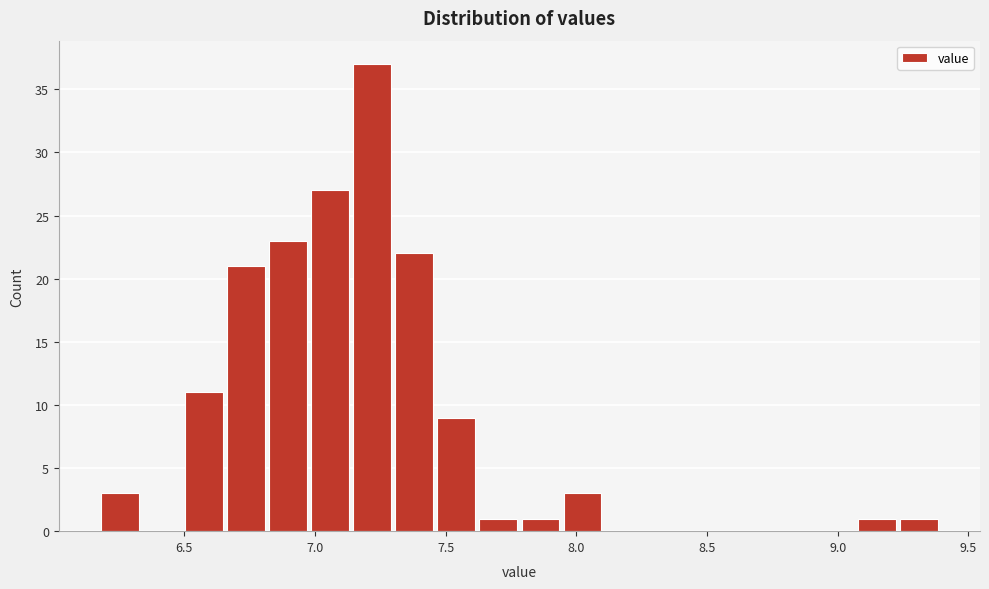

Around what value on the x-axis is the tallest bar? Give the approximate position of its centre, as read against the axis.

7.20